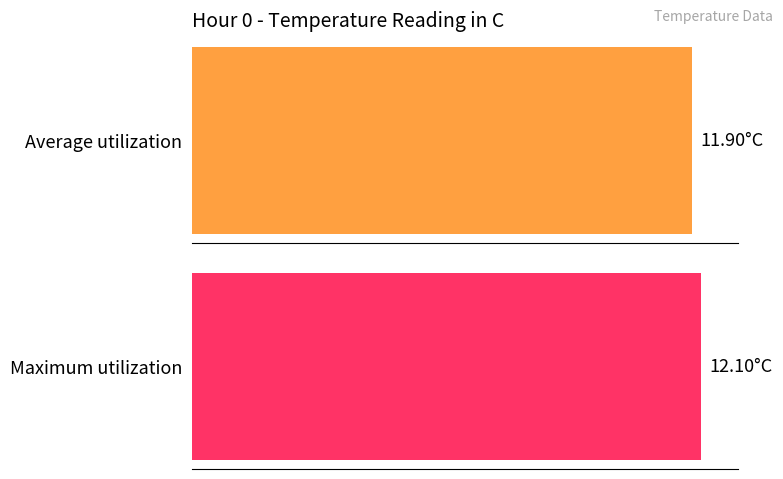

True or false: Average utilization has a value of 3.9 at 5.

False